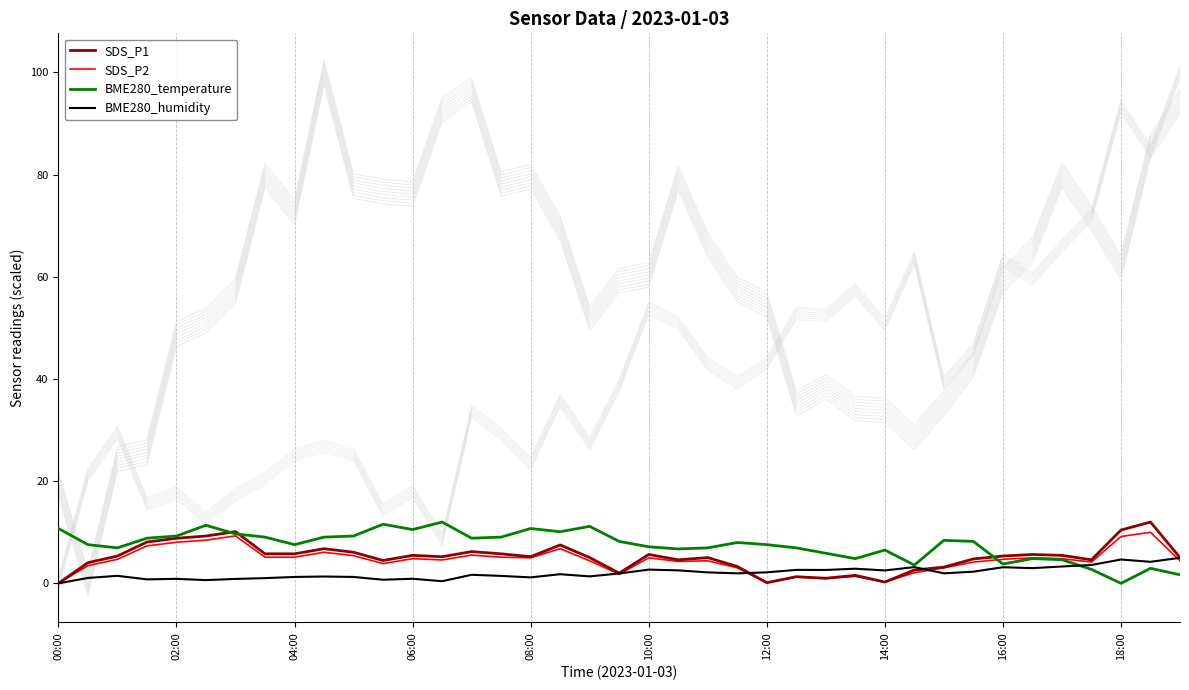

What is the maximum value for SDS_P1?

12.0